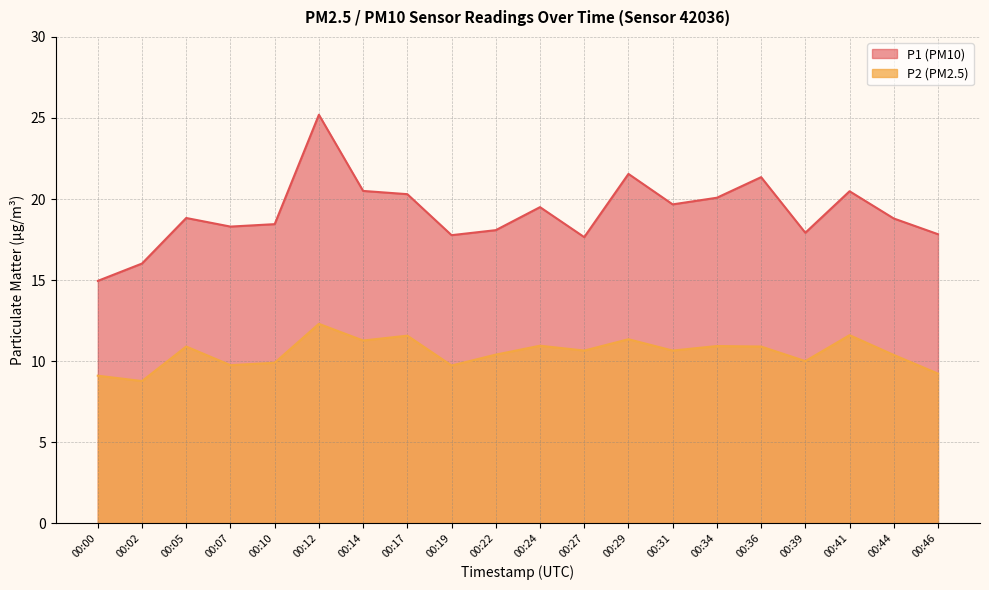

The value of P2 at 00:31 is 18.2. True or false?

False